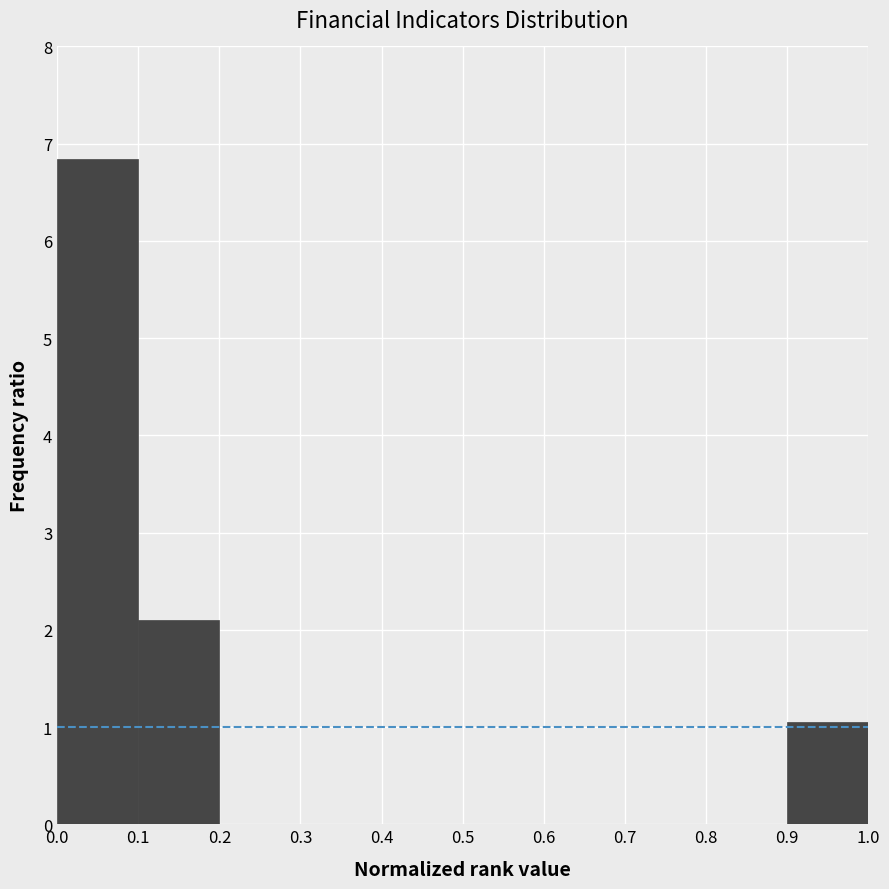

Reading left to right, list every bar in this chart as the range it spans on the x-axis followed by its height. The values are not printed on the chart, so give them approximately, as read against the axis.

0.0 to 0.1: 6.8
0.1 to 0.2: 2.1
0.2 to 0.3: 0
0.3 to 0.4: 0
0.4 to 0.5: 0
0.5 to 0.6: 0
0.6 to 0.7: 0
0.7 to 0.8: 0
0.8 to 0.9: 0
0.9 to 1.0: 1.1